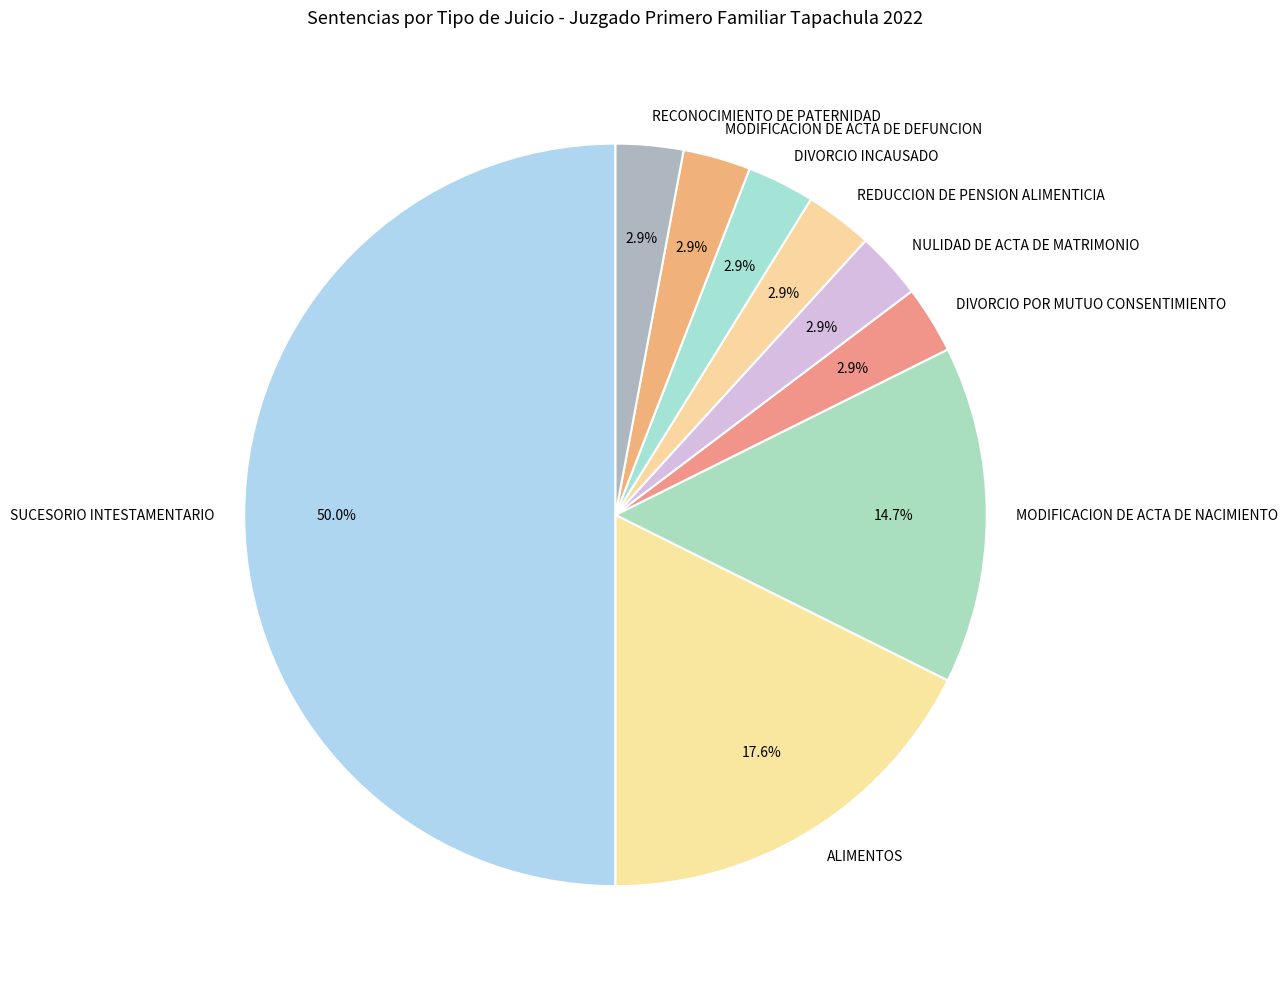

What percentage is the MODIFICACION DE ACTA DE DEFUNCION slice, to the nearest percent?

3%